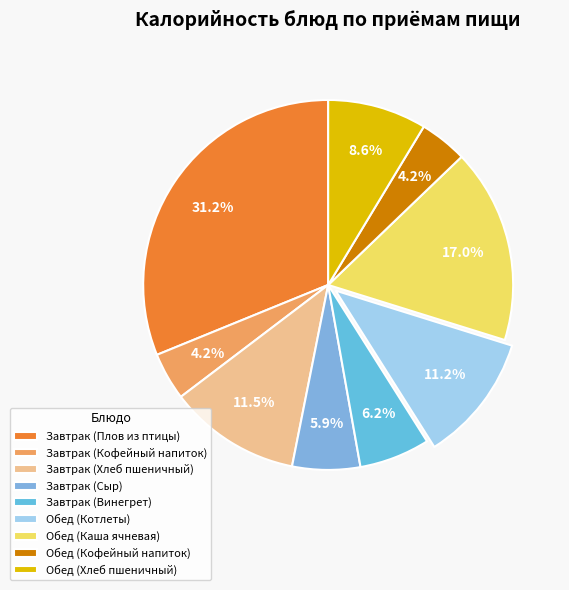

Is there any slice that represents more than half of the pie?

No